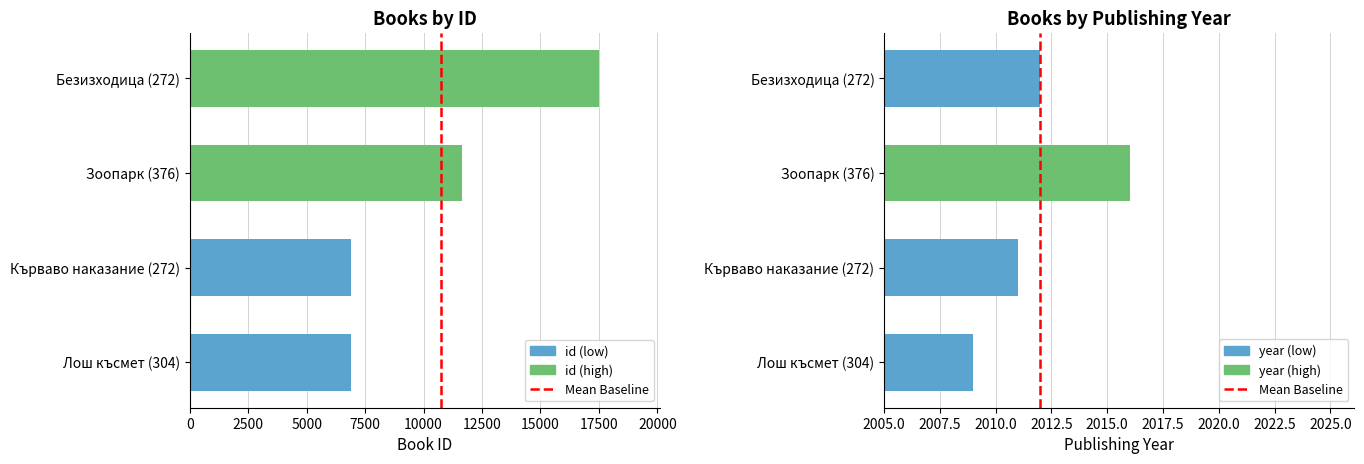

At which label does id first exceed 11660?

Безизходица (272)